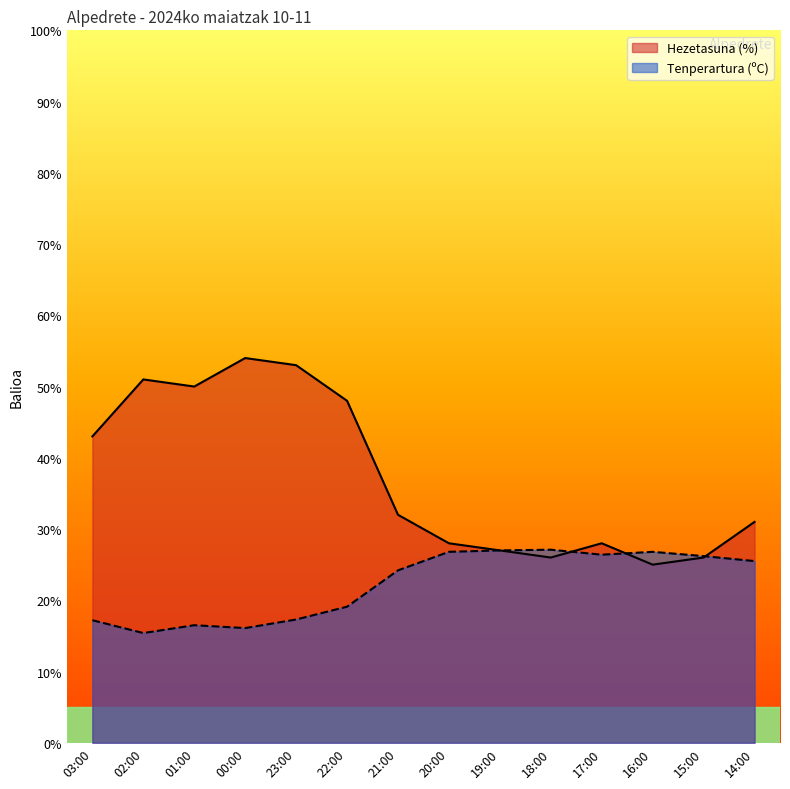

How many data points in Tenperartura (ºC) are less than 25?

7